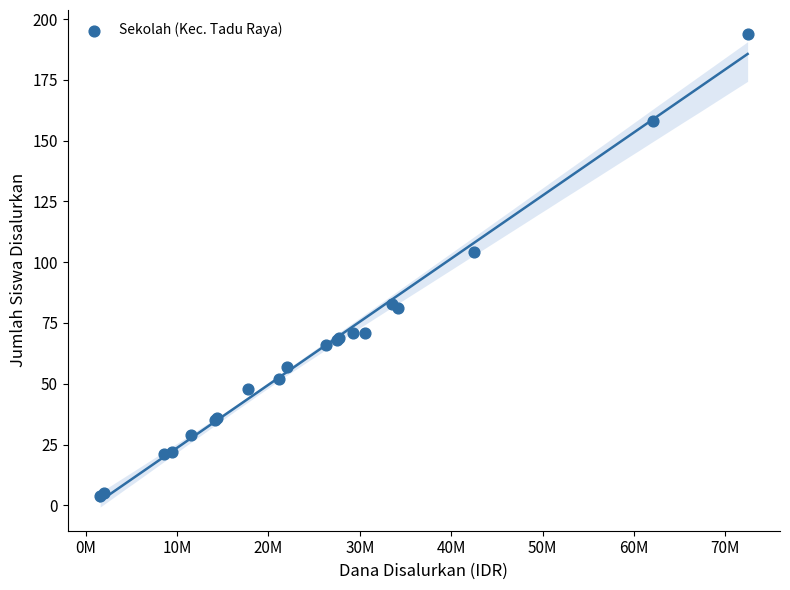

What Y value in the scatter plot is closest to 99?

104